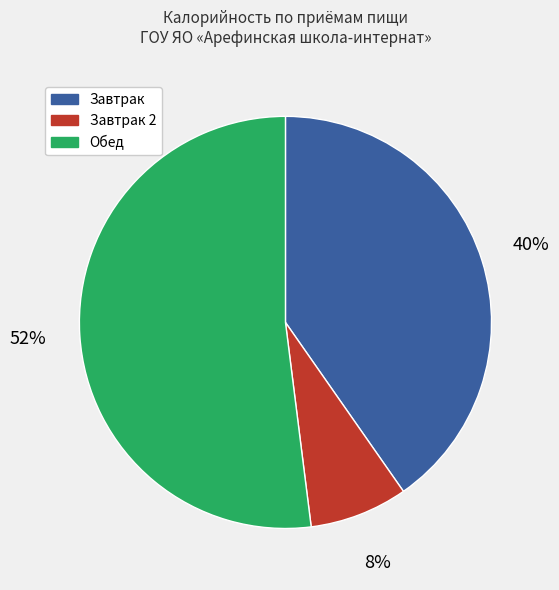

To the nearest percent, what is the difference between the largest and smallest slice percentages?

44%